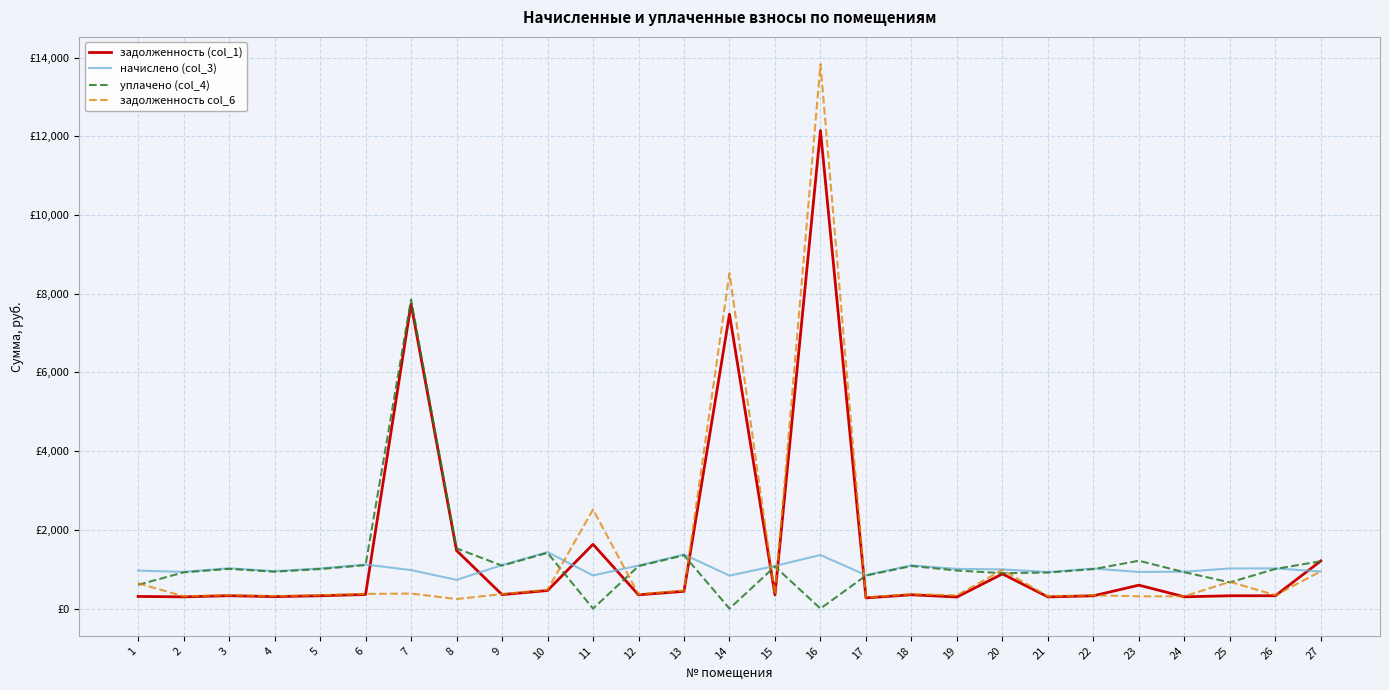

What are all the series names shown in the legend?

задолженность (col_1), начислено (col_3), уплачено (col_4), задолженность col_6